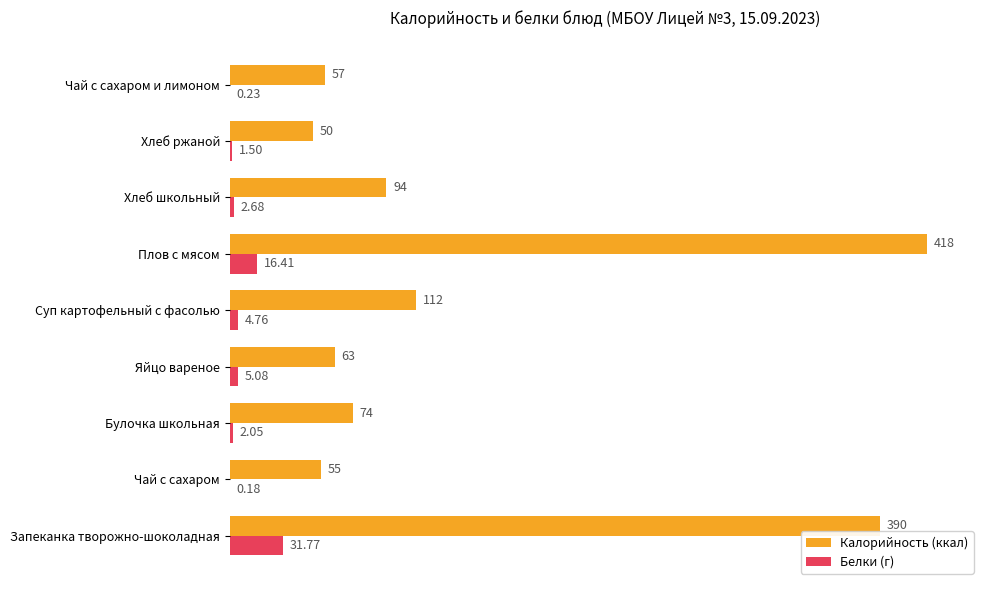

At which label is Калорийность (ккал) closest to 234?

Суп картофельный с фасолью